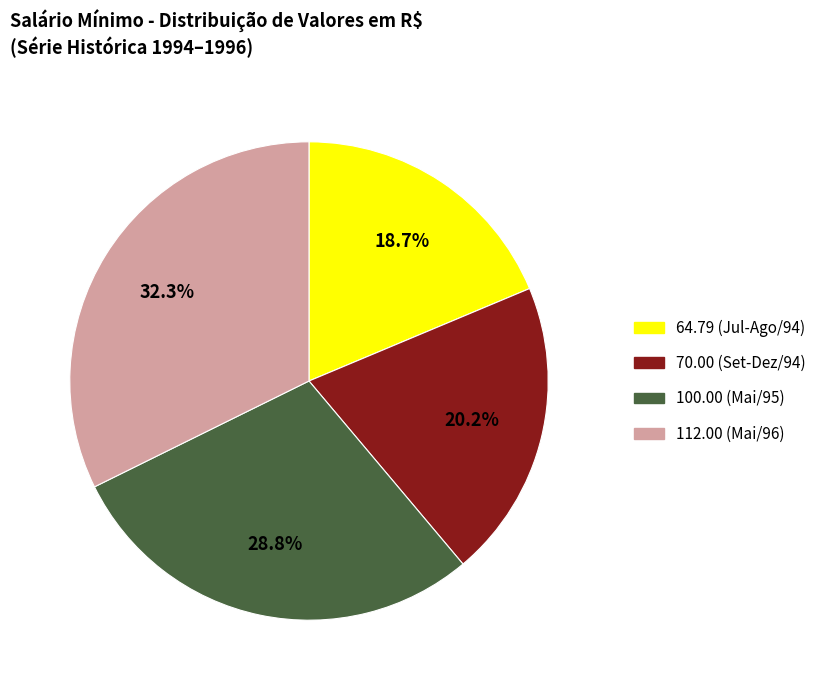

Does any single category account for the majority?

No